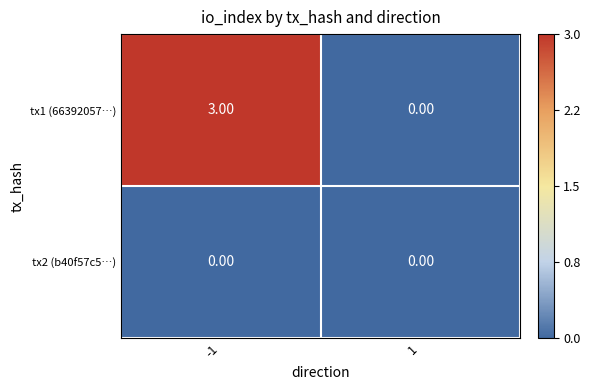

What is the difference between the tx1 (66392057…) values at -1 and 1?

3